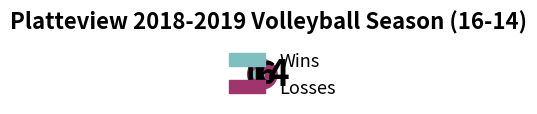

To the nearest percent, what percentage of the pie is Losses?

47%